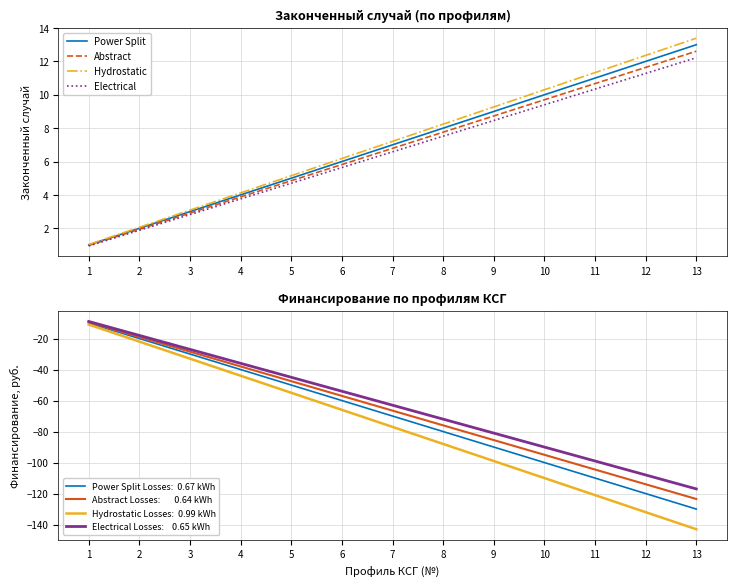

Reading left to right, extract all data points from this chart.

Power Split: 1=1.0	2=2.0	3=3.0	4=4.0	5=5.0	6=6.0	7=7.0	8=8.0	9=9.0	10=10.0	11=11.0	12=12.0	13=13.0
Abstract: 1=1.0	2=1.9	3=2.9	4=3.9	5=4.8	6=5.8	7=6.8	8=7.8	9=8.7	10=9.7	11=10.7	12=11.6	13=12.6
Hydrostatic: 1=1.0	2=2.1	3=3.1	4=4.1	5=5.2	6=6.2	7=7.2	8=8.2	9=9.3	10=10.3	11=11.3	12=12.4	13=13.4
Electrical: 1=0.9	2=1.9	3=2.8	4=3.8	5=4.7	6=5.6	7=6.6	8=7.5	9=8.5	10=9.4	11=10.3	12=11.3	13=12.2